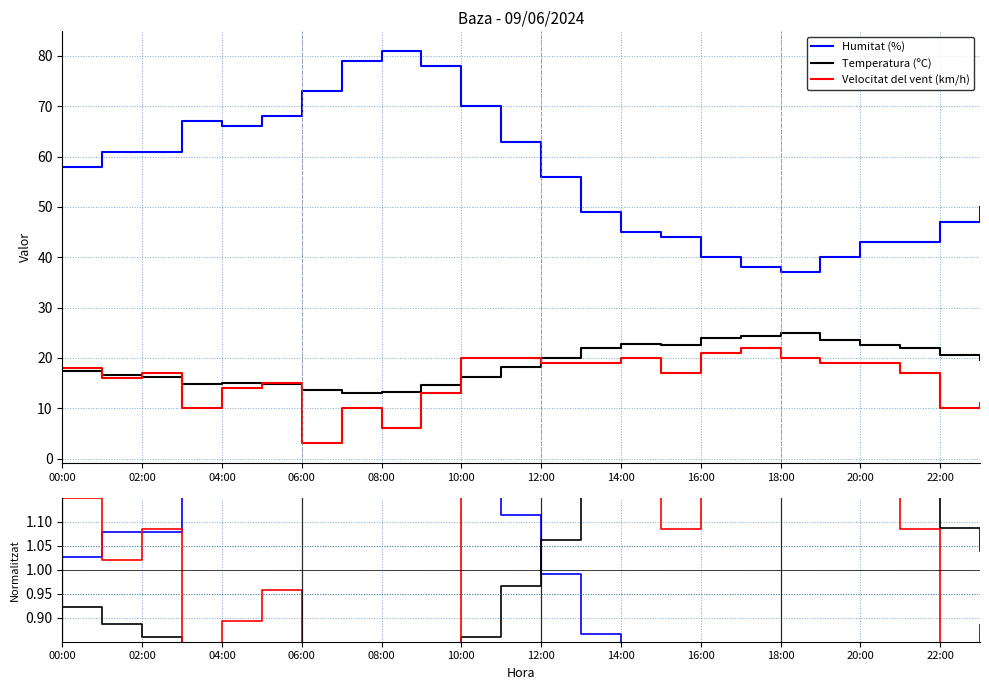

How many values in the Temperatura (ºC) series exceed 19?

12